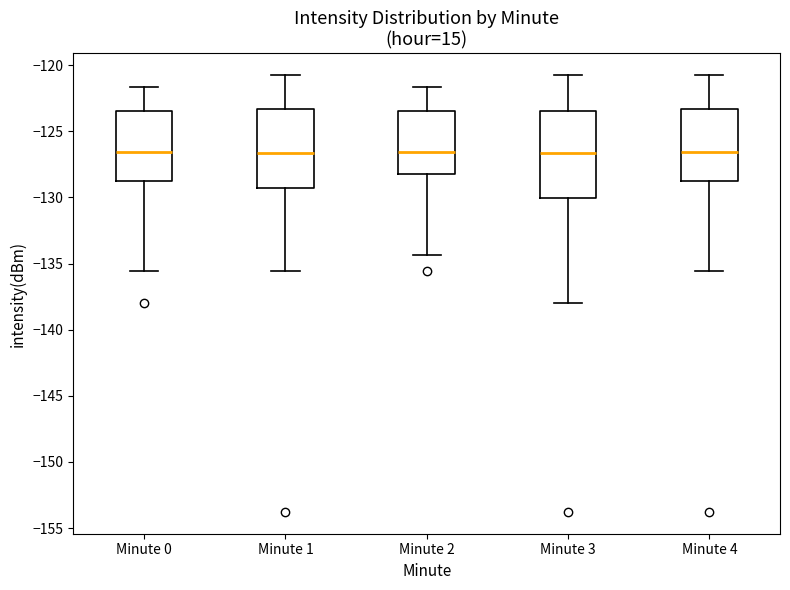

Which box is the tallest, from its lower edge to its upper edge?

Minute 3